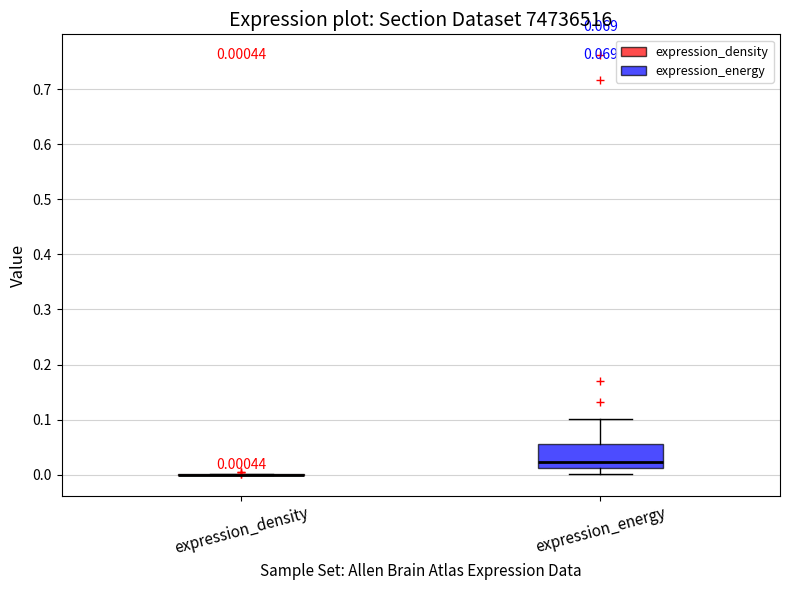

Comparing the boxes themselves (not the whiskers), which one is the tallest?

expression_energy